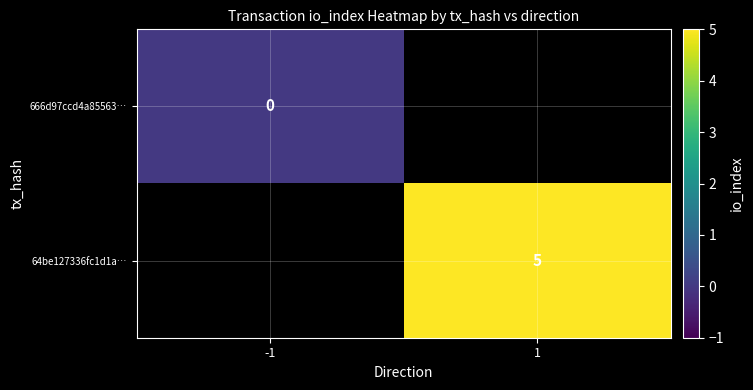

True or false: 64be127336fc1d1a… has a value of 5 at 1.

True